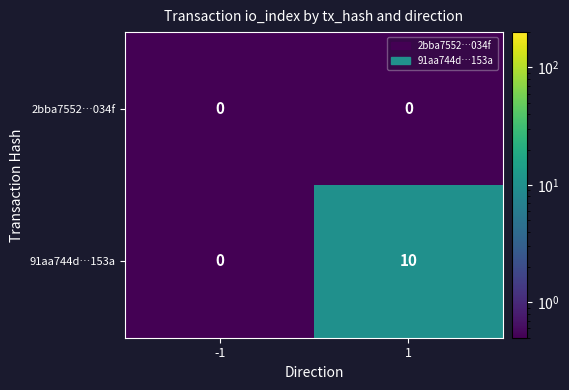

At which category is the sum across all series the highest?

1